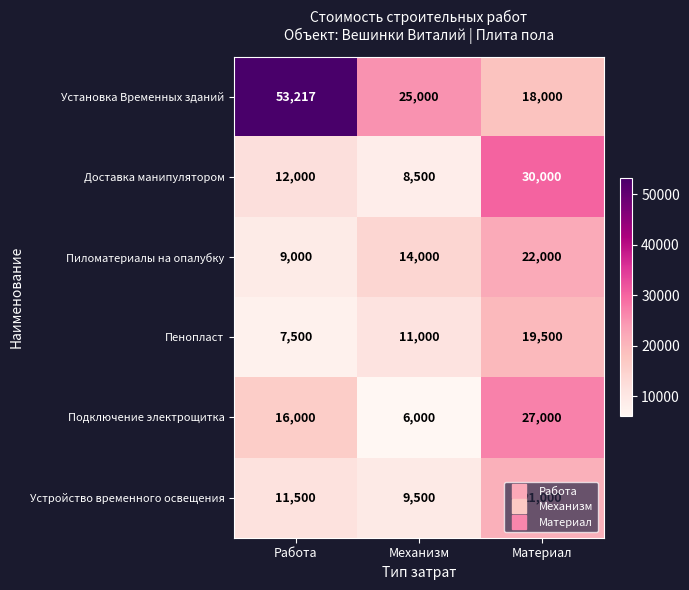

At how many categories does at least one series exceed 21550?

3